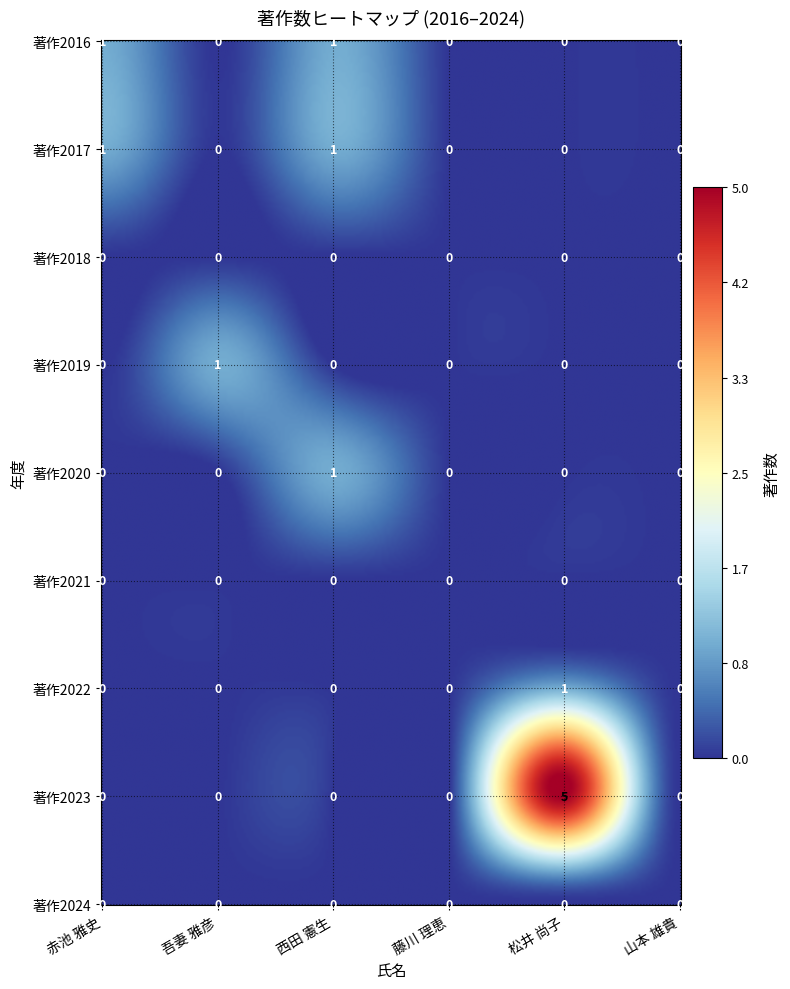

What is the maximum value shown in the chart?

5